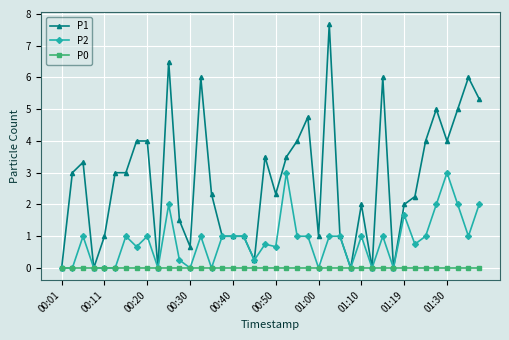

List the series in order of their peak value, lowest first.

P0, P2, P1